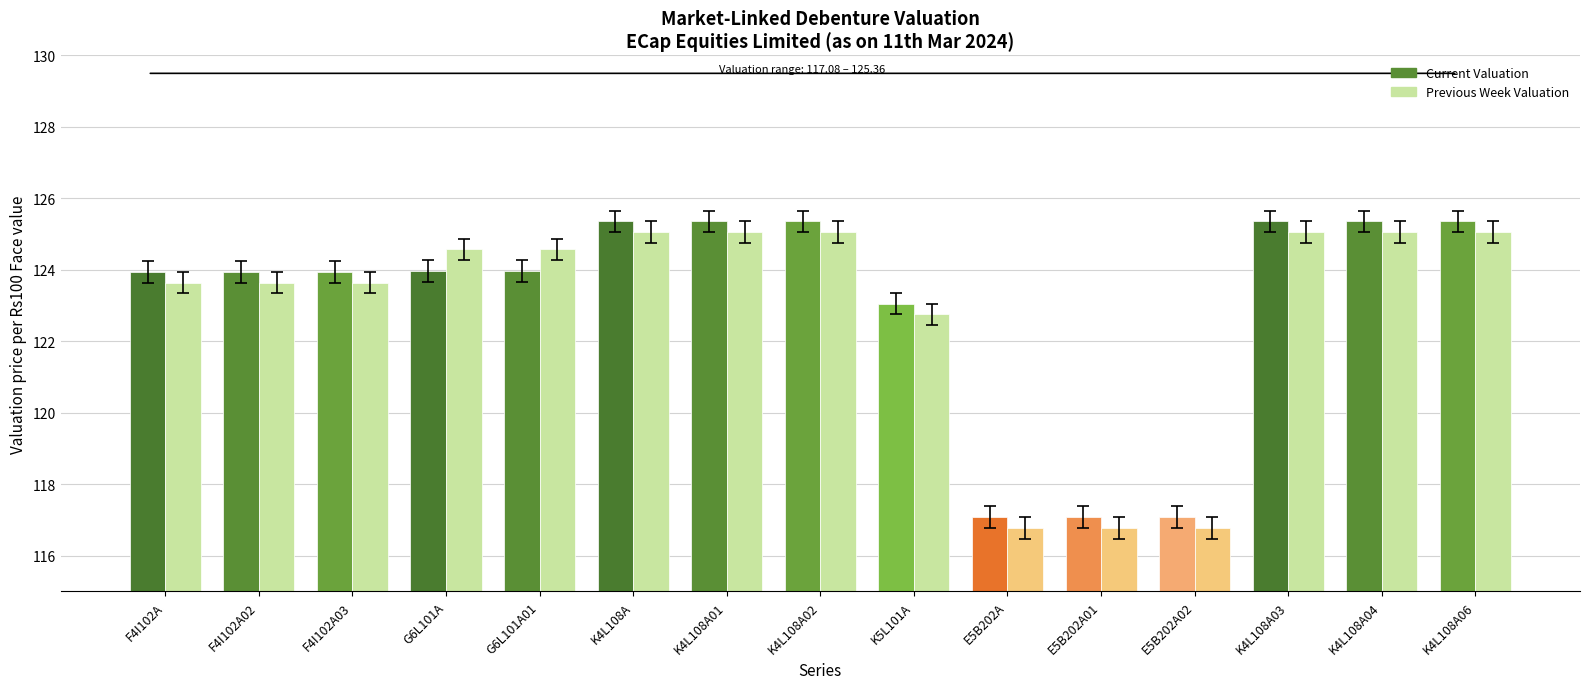

What is the sum of the Previous Week Valuation values at F4I102A03 and F4I102A?

247.3